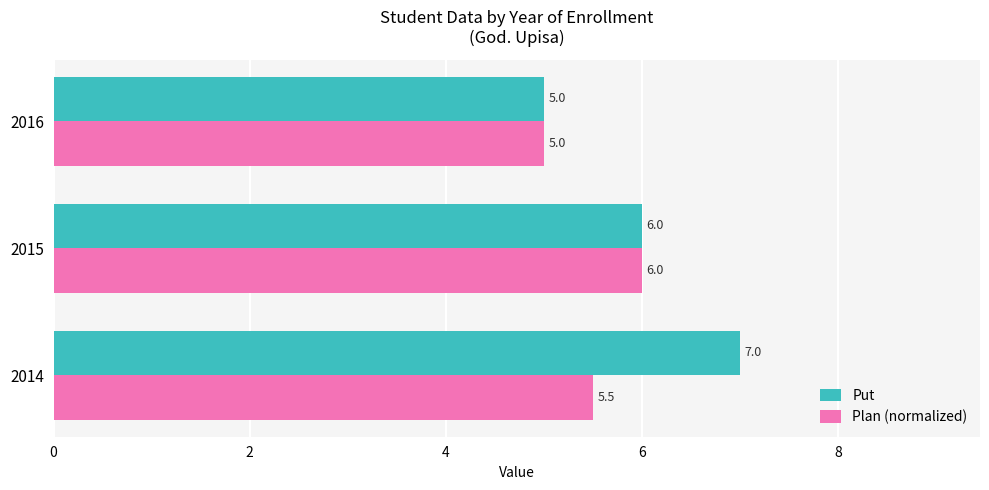

Count the Plan (normalized) values in the range 5 to 6.

3